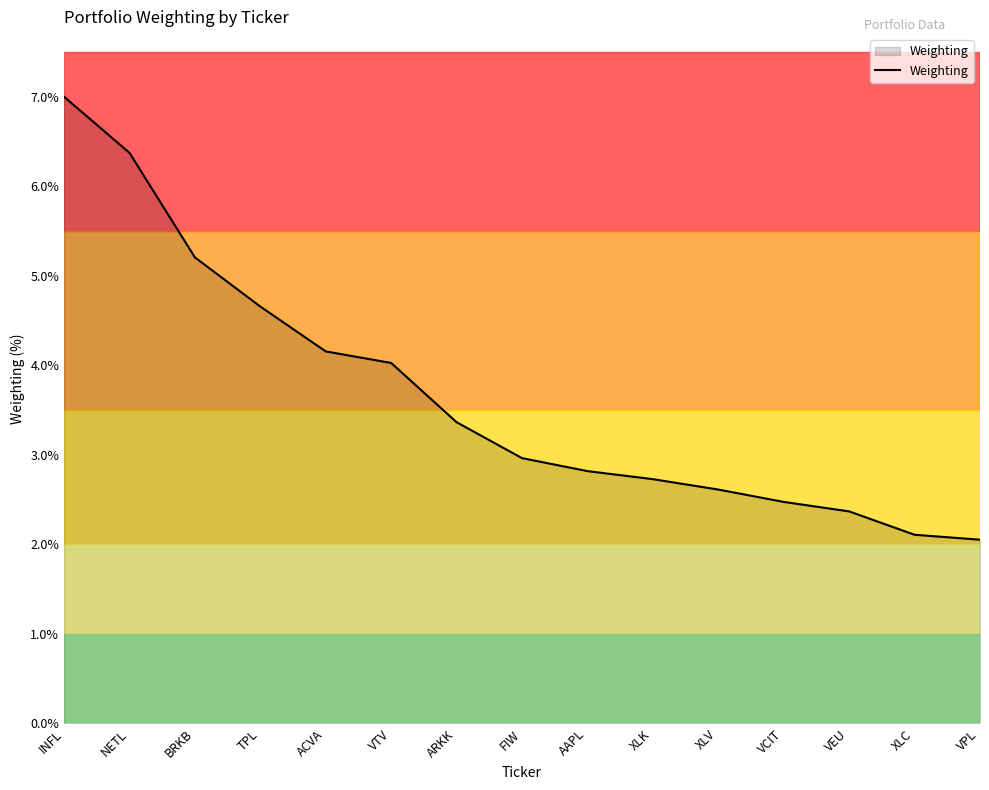

What position from the right is TPL?

12